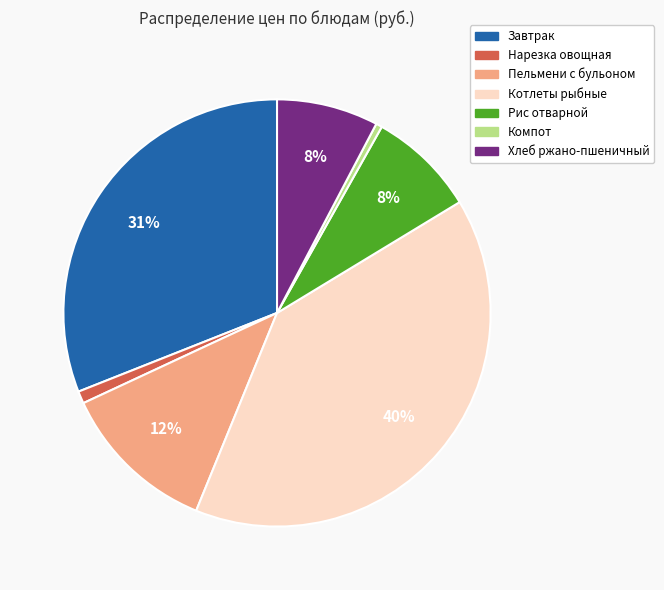

Is there any slice that represents more than half of the pie?

No